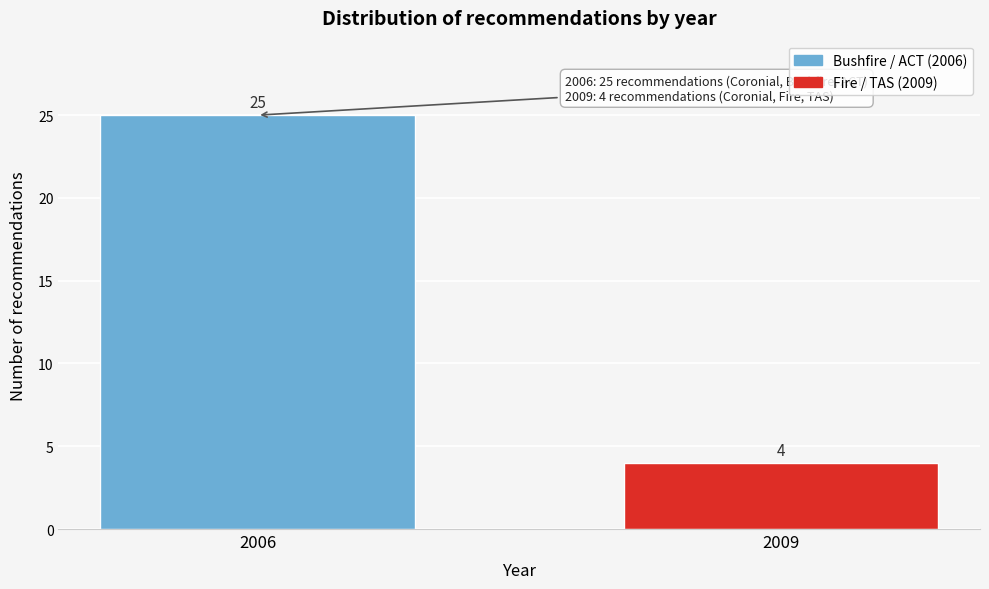

Reading right to left, extract all data points from this chart.

2009=4	2006=25